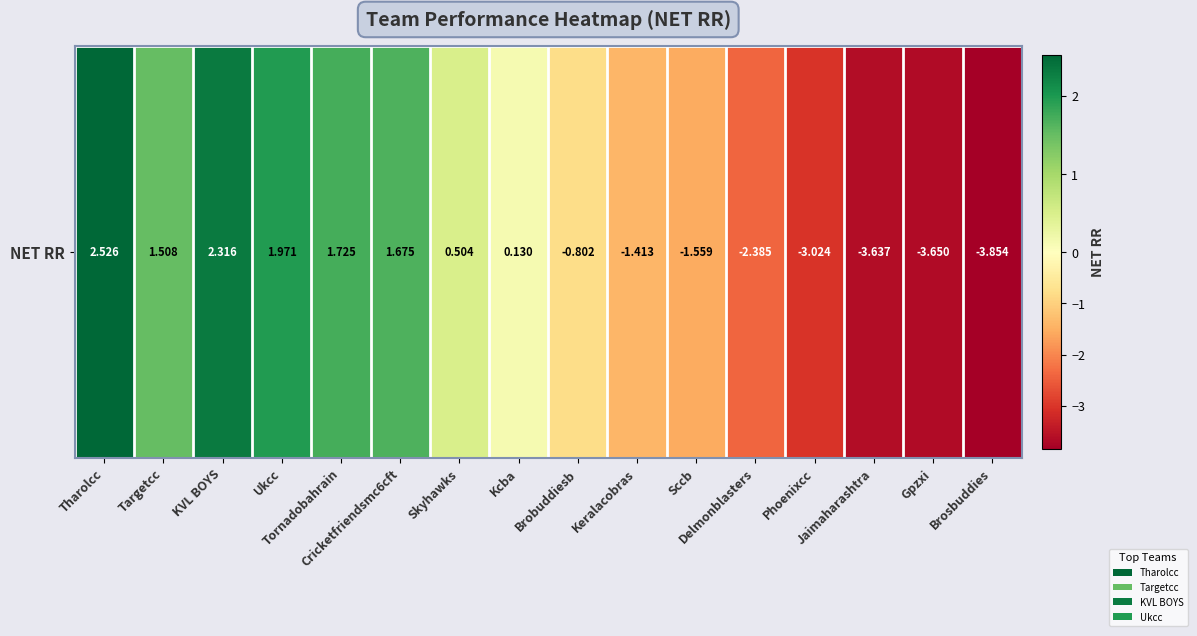

How many values are above zero?

8